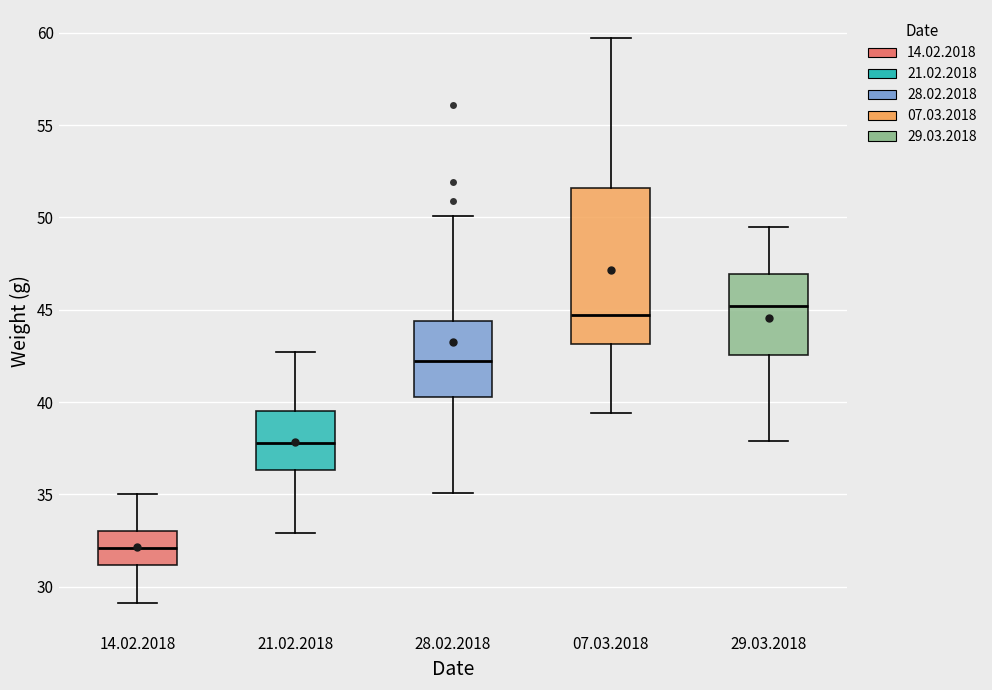

Reading left to right, transcribe this box plot: for each box, give where its median line is, the range the box spans, and where its two whiskers end, as read against the y-axis. The values are not printed on the chart, so give them approximately, as read against the axis.

14.02.2018: median 32.0, box 31.0 to 33.0, whiskers 29.0 to 35.0
21.02.2018: median 38.0, box 36.5 to 39.5, whiskers 33.0 to 42.5
28.02.2018: median 42.0, box 40.5 to 44.5, whiskers 35.0 to 50.0
07.03.2018: median 44.5, box 43.0 to 51.5, whiskers 39.5 to 59.5
29.03.2018: median 45.0, box 42.5 to 47.0, whiskers 38.0 to 49.5